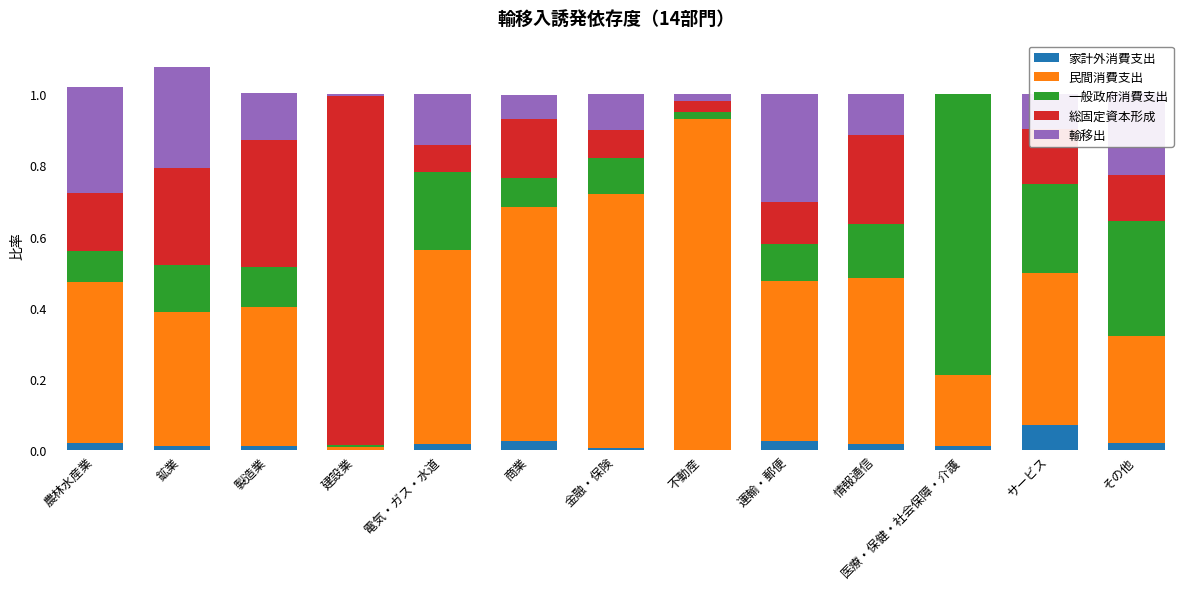

Which category has the highest value in the 家計外消費支出 series?

サービス